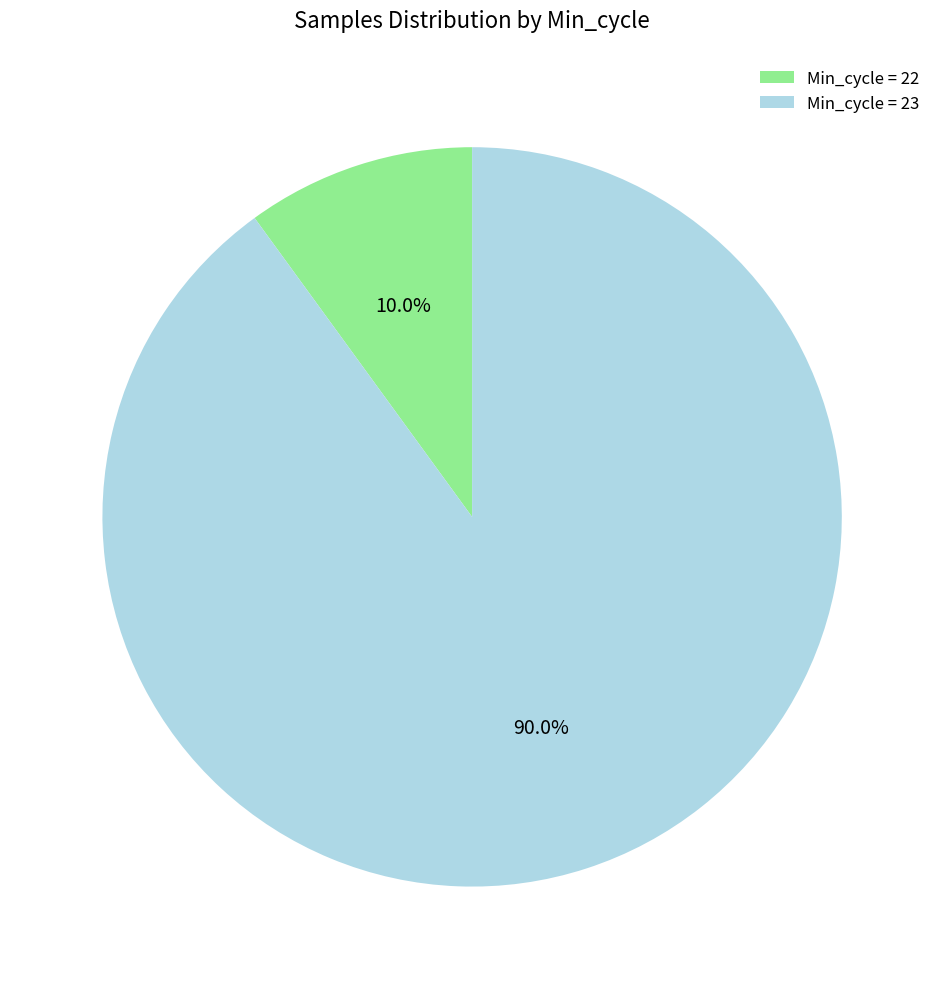

How many segments does this pie chart have?

2